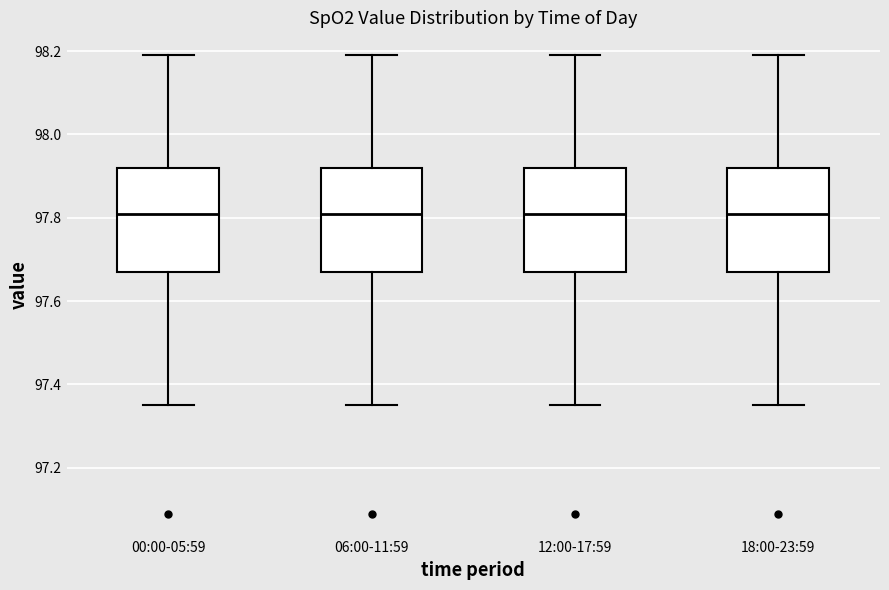

Reading left to right, transcribe this box plot: for each box, give where its median line is, the range the box spans, and where its two whiskers end, as read against the y-axis. The values are not printed on the chart, so give them approximately, as read against the axis.

00:00-05:59: median 97.82, box 97.68 to 97.92, whiskers 97.36 to 98.20
06:00-11:59: median 97.82, box 97.68 to 97.92, whiskers 97.36 to 98.20
12:00-17:59: median 97.82, box 97.68 to 97.92, whiskers 97.36 to 98.20
18:00-23:59: median 97.82, box 97.68 to 97.92, whiskers 97.36 to 98.20